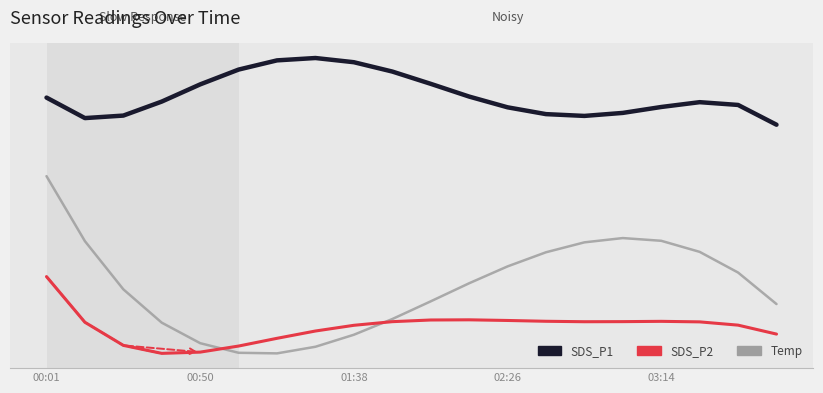

In Temp, how many points are higher than both neighbors (excluding endpoints)?

1